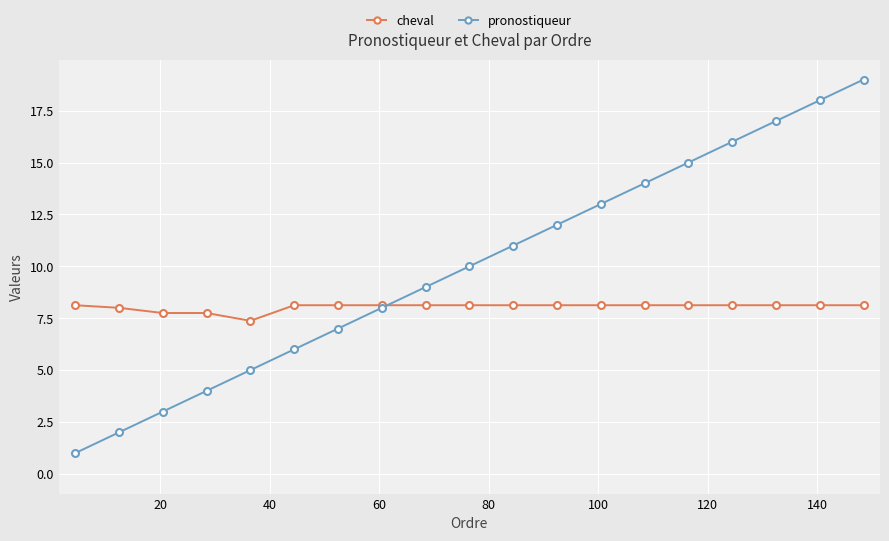

What is the difference between the second highest and minimum values in the cheval series?

0.8